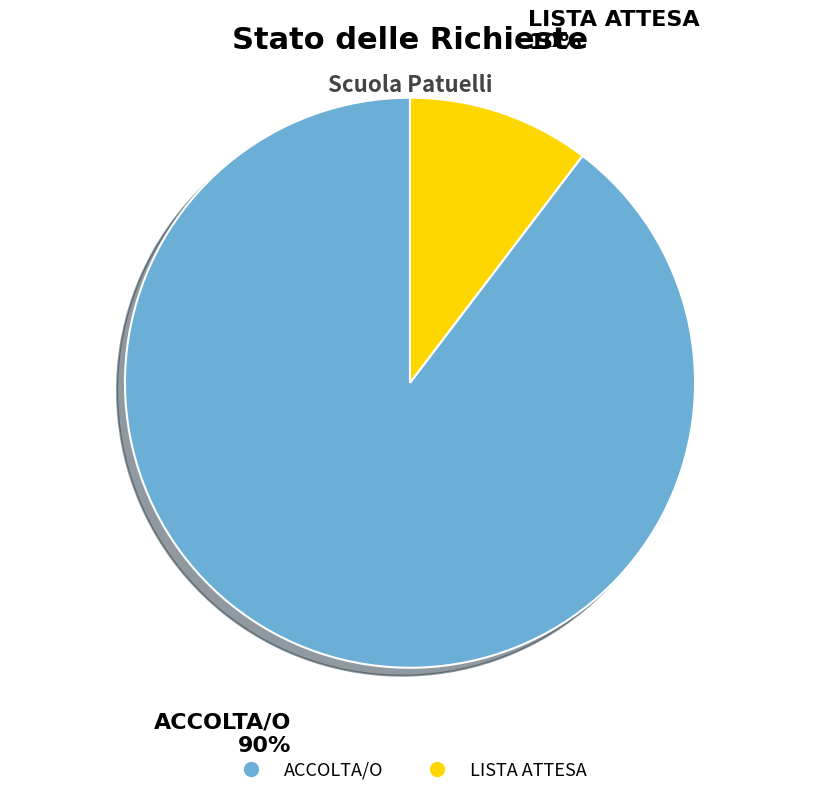

Is it true that ACCOLTA/O is 90% of the pie?

True